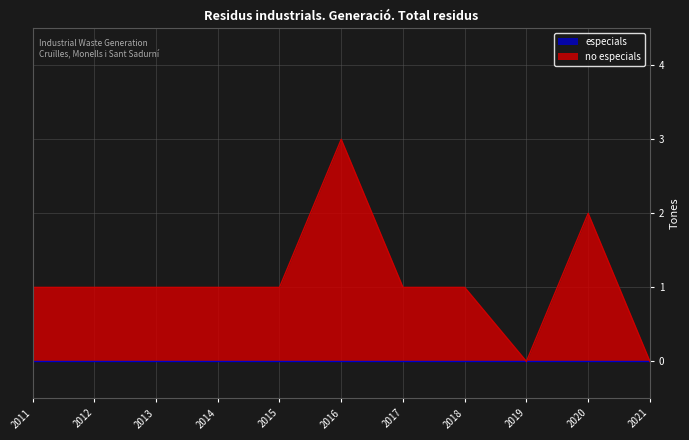

Count the number of categories in the chart.

11